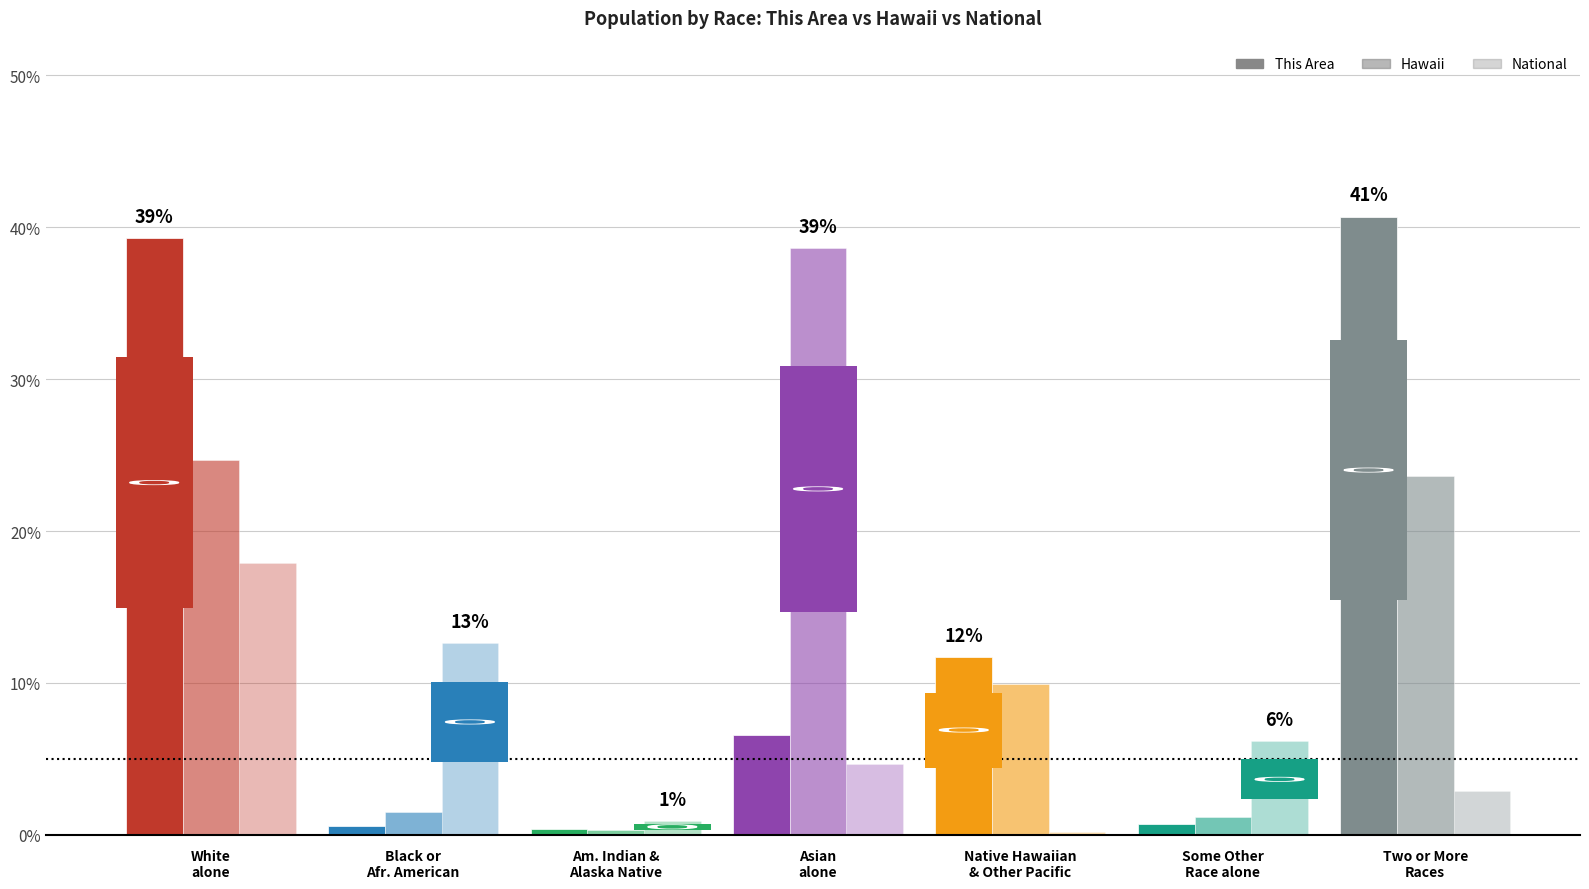

How many data points in National are above 4?

4